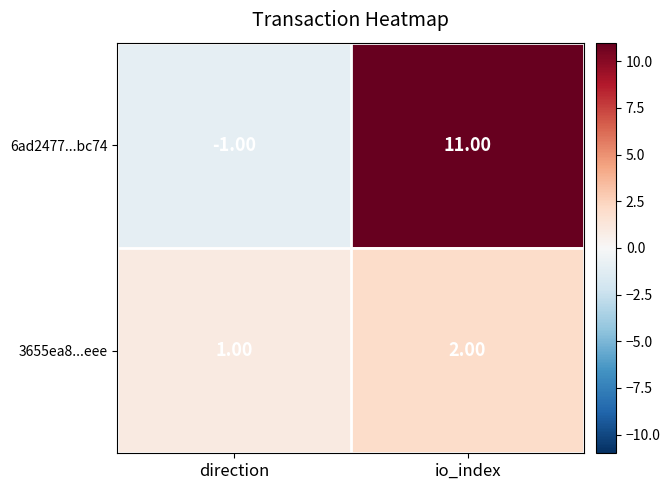

At which label is 6ad2477...bc74 closest to 5?

direction